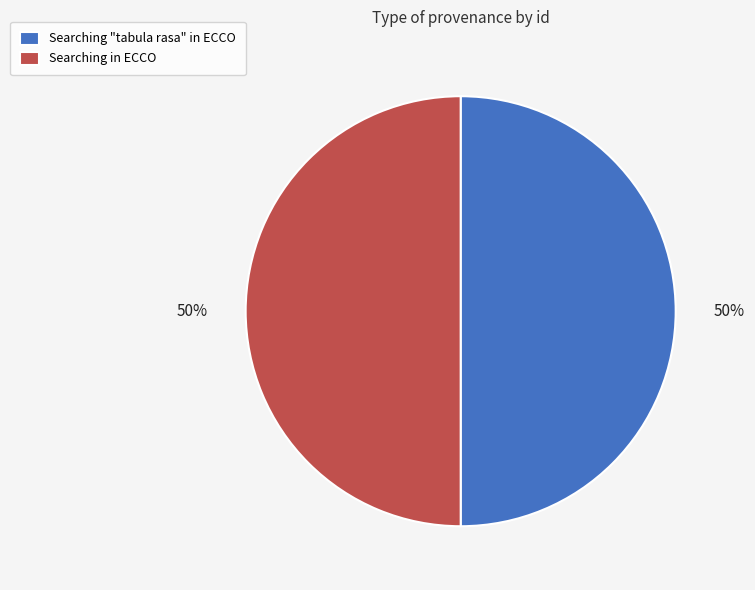

True or false: Searching "tabula rasa" in ECCO accounts for 39% of the total.

False